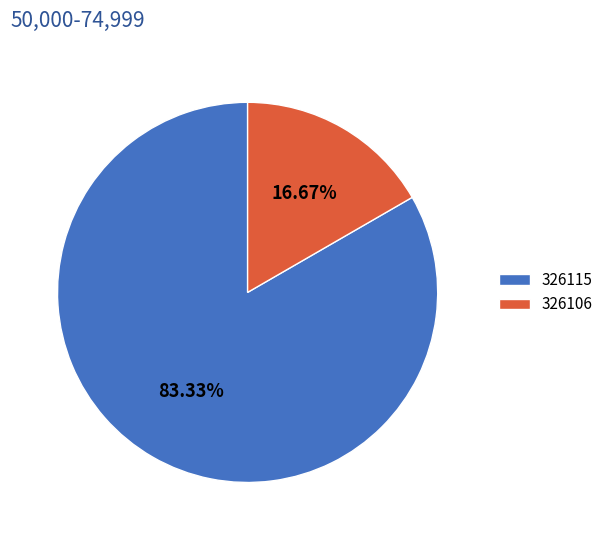

Which category has the smallest portion of the pie?

326106